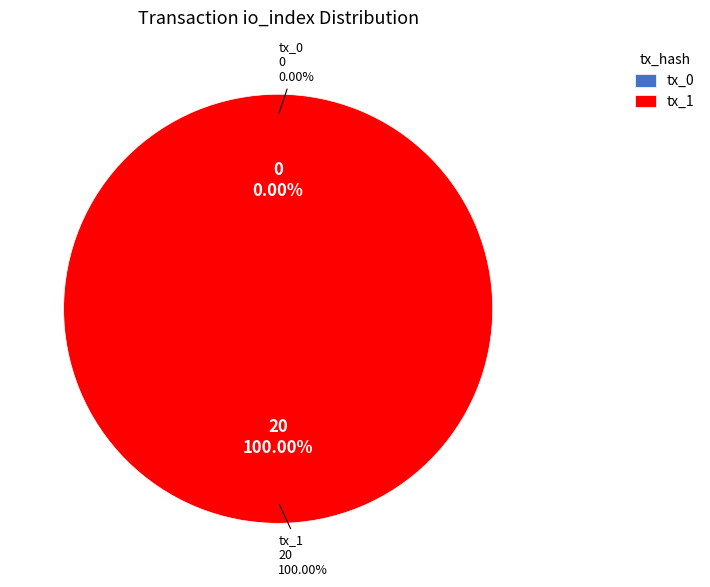

To the nearest percent, what portion does tx_1 represent?

100%